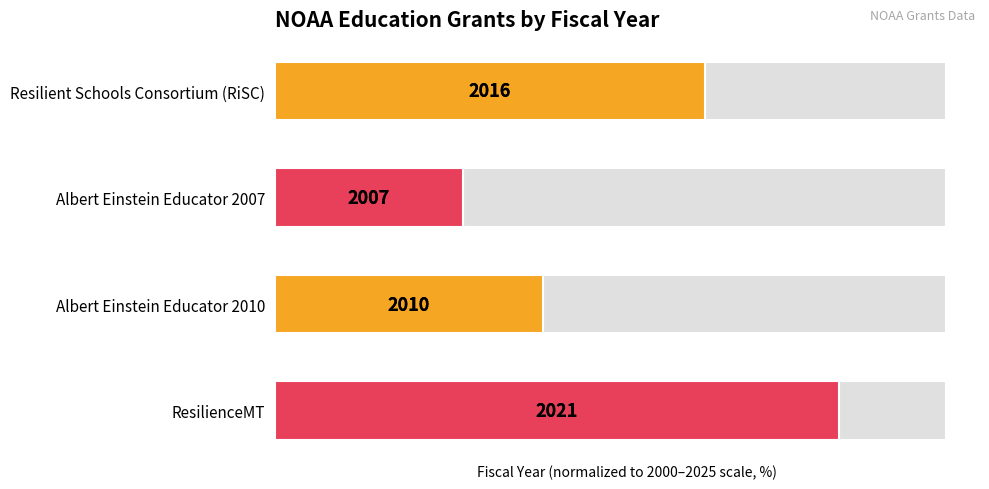

How many bars are there in total?

4